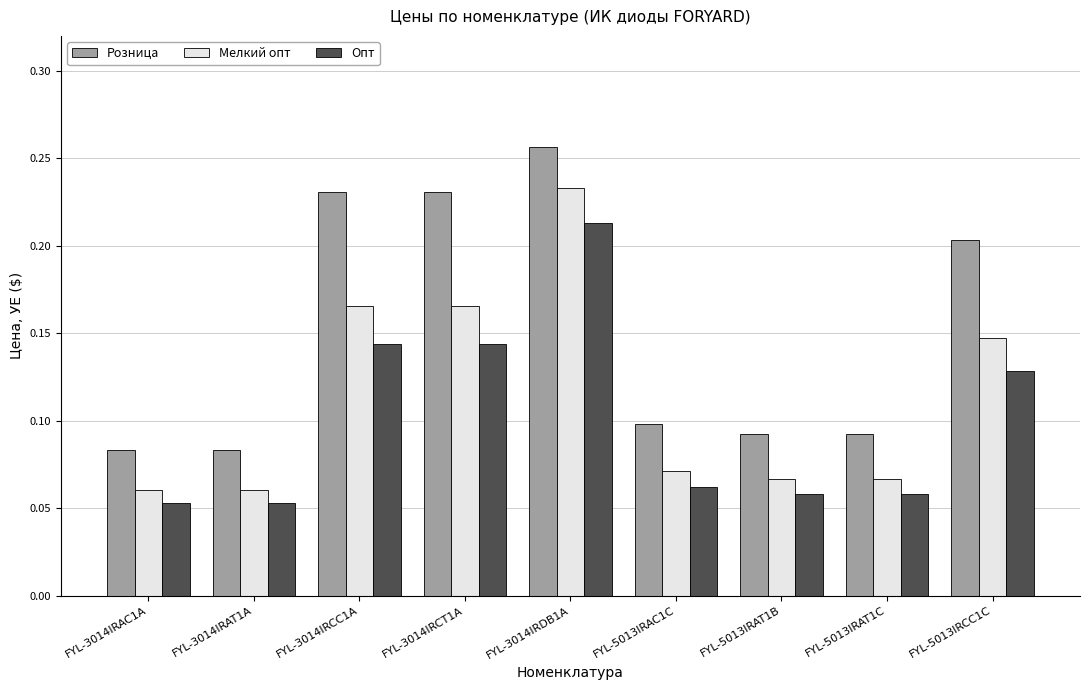

How many distinct data groups are displayed?

3